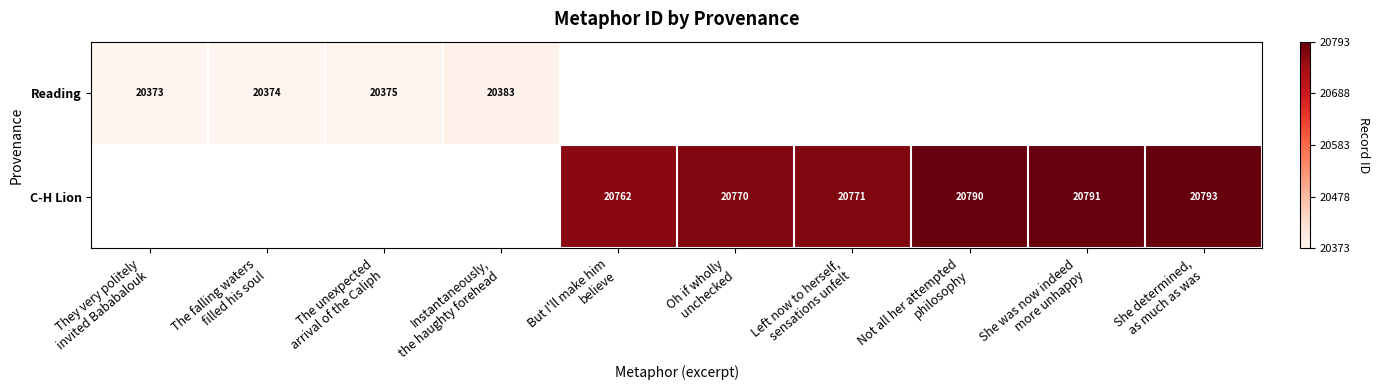

How many distinct data groups are displayed?

2